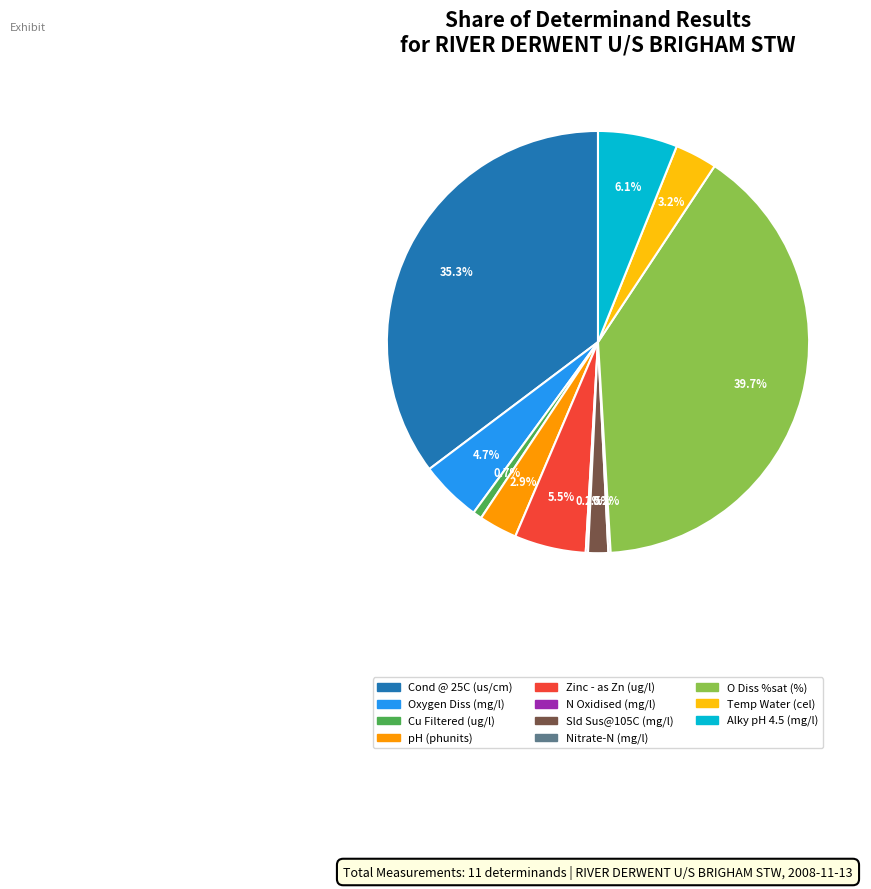

Which has a higher value, Cu Filtered (ug/l) or Oxygen Diss (mg/l)?

Oxygen Diss (mg/l)